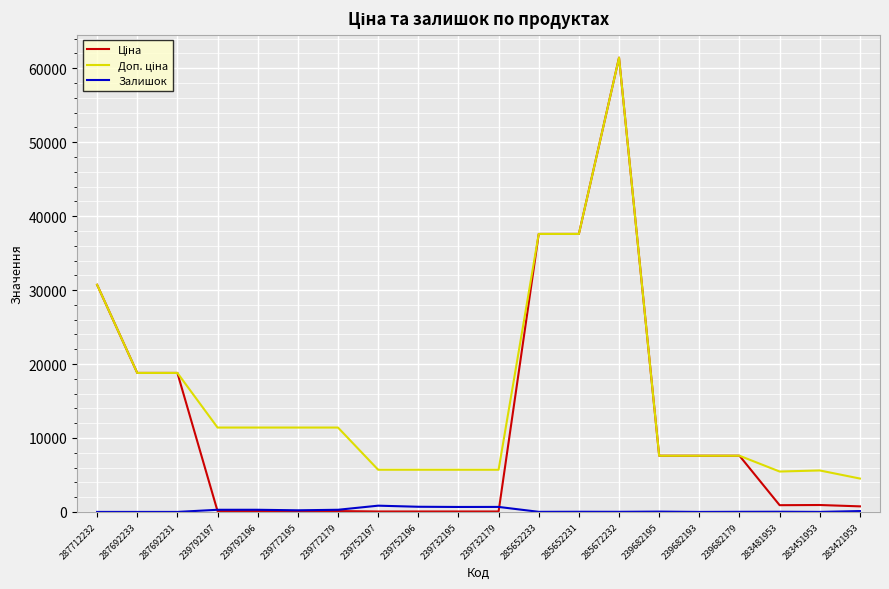

At which category is the sum across all series the highest?

285672232